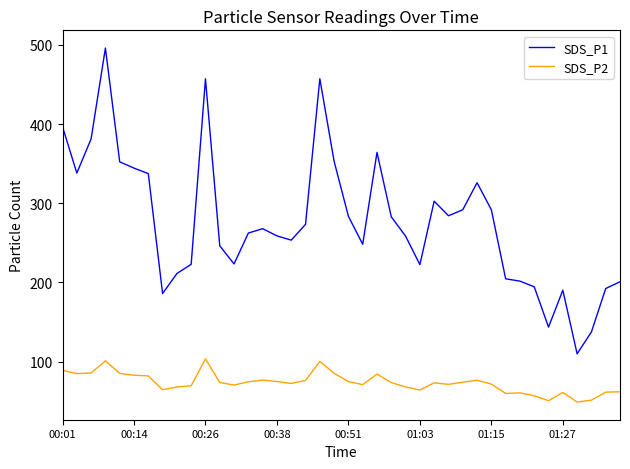

List the series in order of their overall mean, highest first.

SDS_P1, SDS_P2